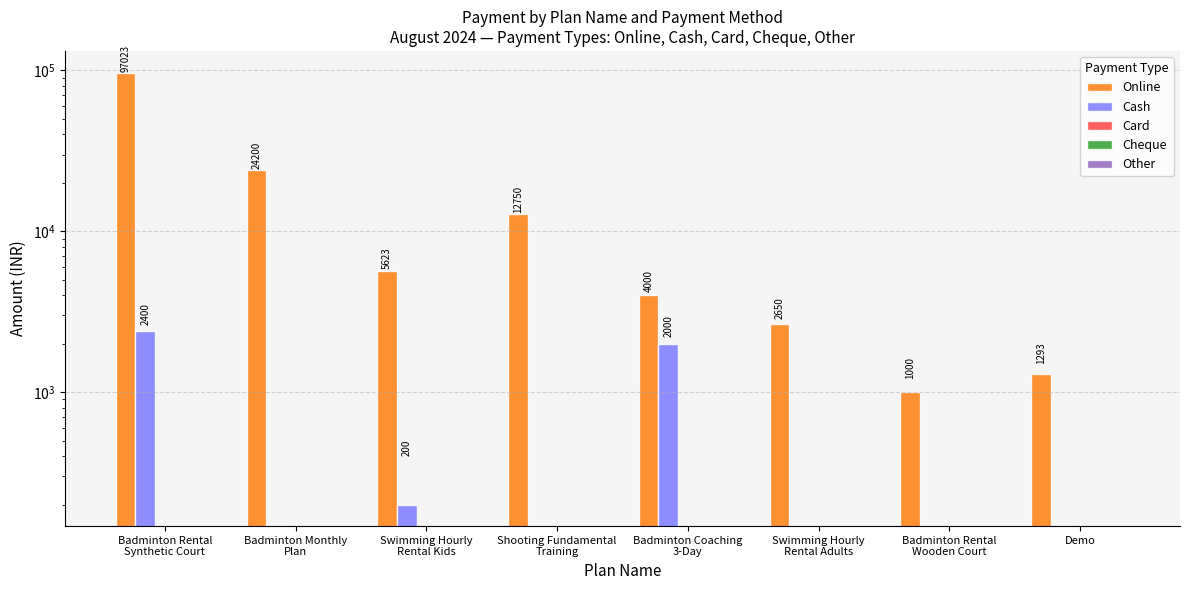

What is the difference between the highest and lowest values at Badminton Rental
Synthetic Court?

97023